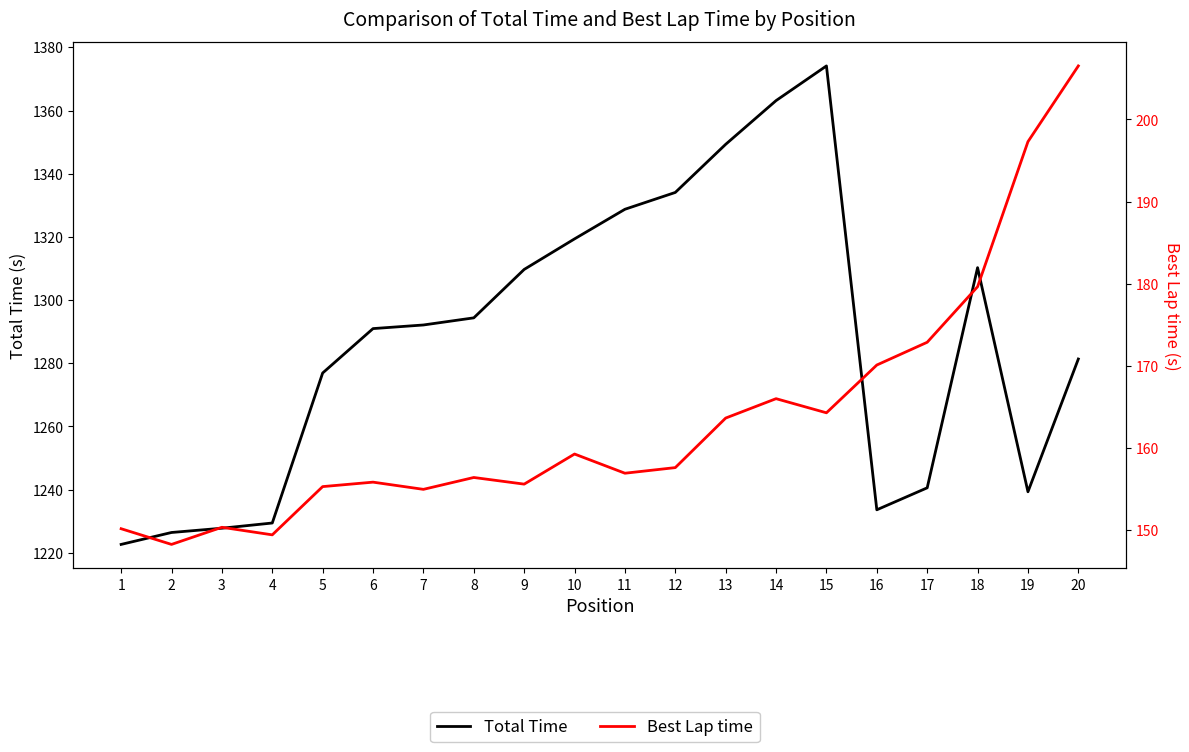

True or false: Best Lap time and Total Time intersect in this chart.

False